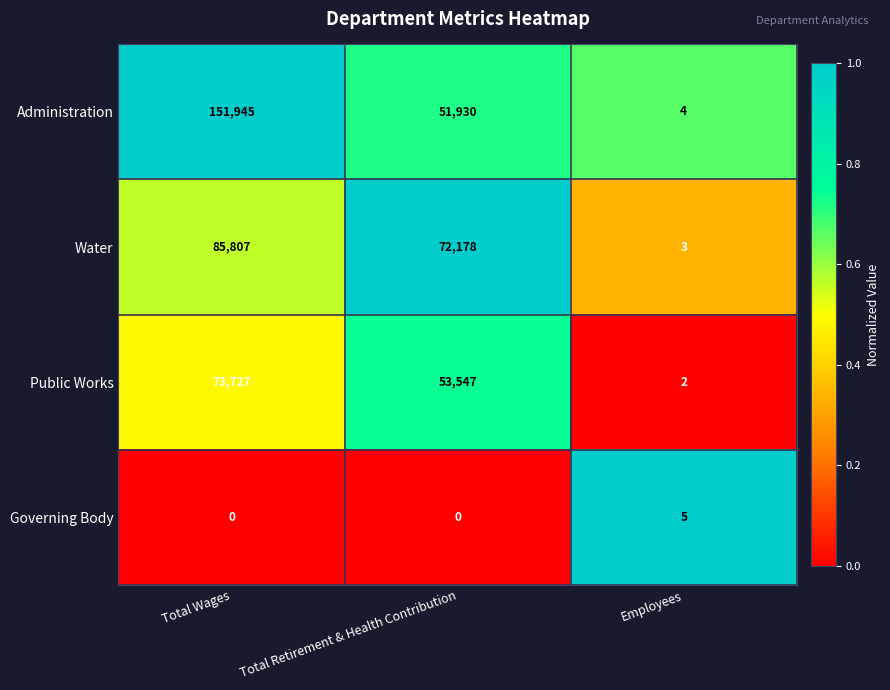

How many data points does each series have?

3